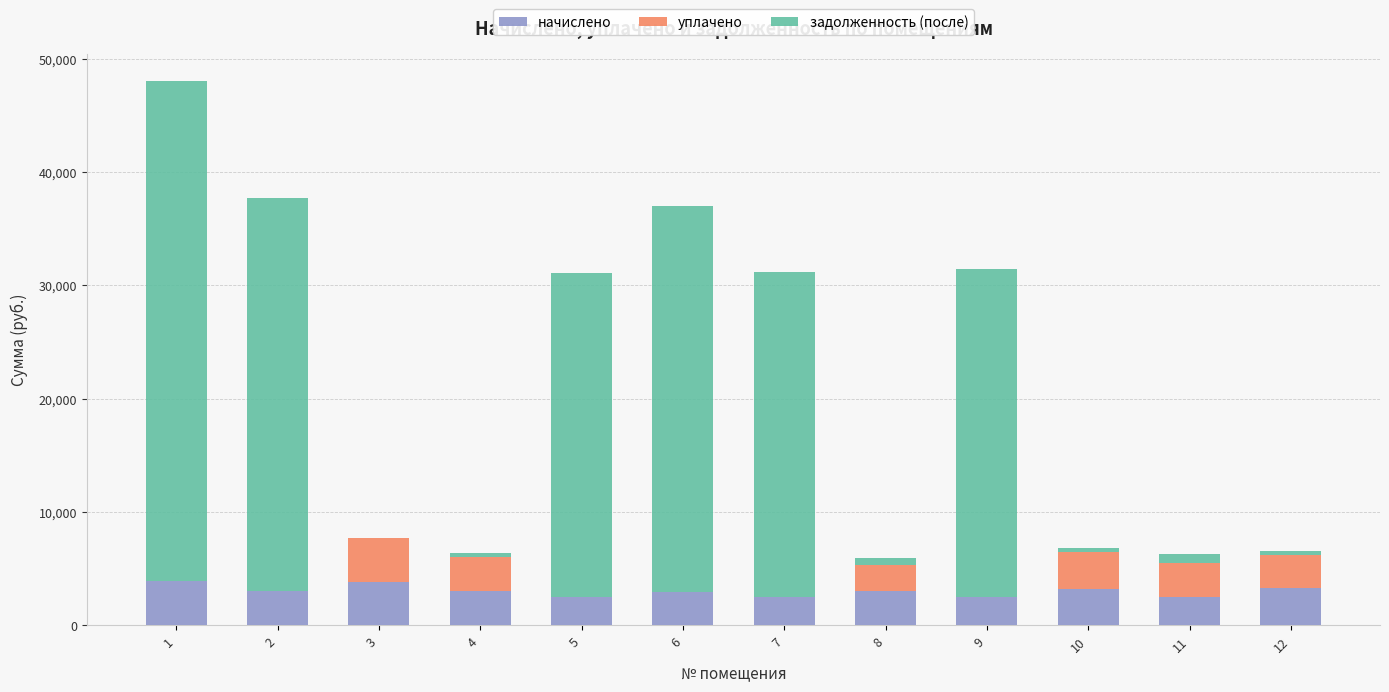

The value of начислено at 2 is 3005.1. True or false?

True